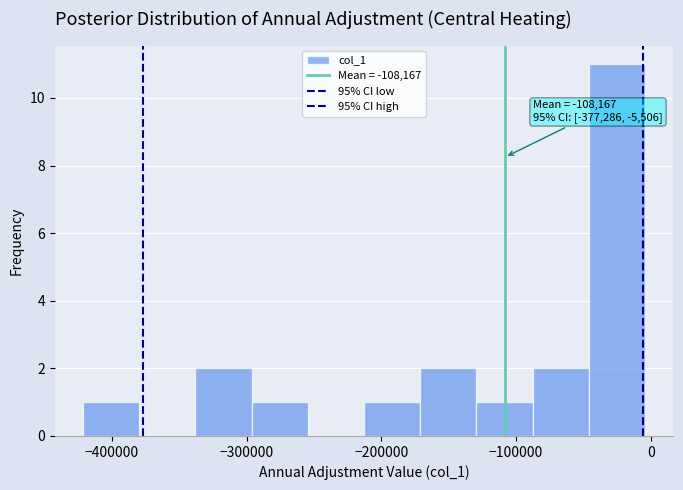

Which range on the x-axis has the tallest bar?

-50000 to 0